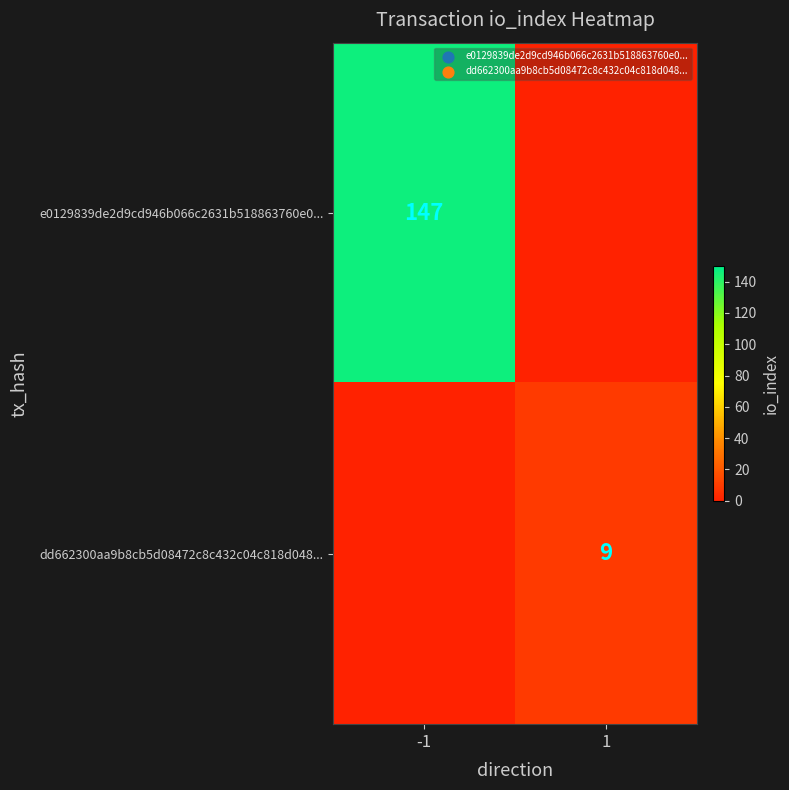

True or false: e0129839de2d9cd946b066c2631b518863760e0... has a value of 264 at -1.

False